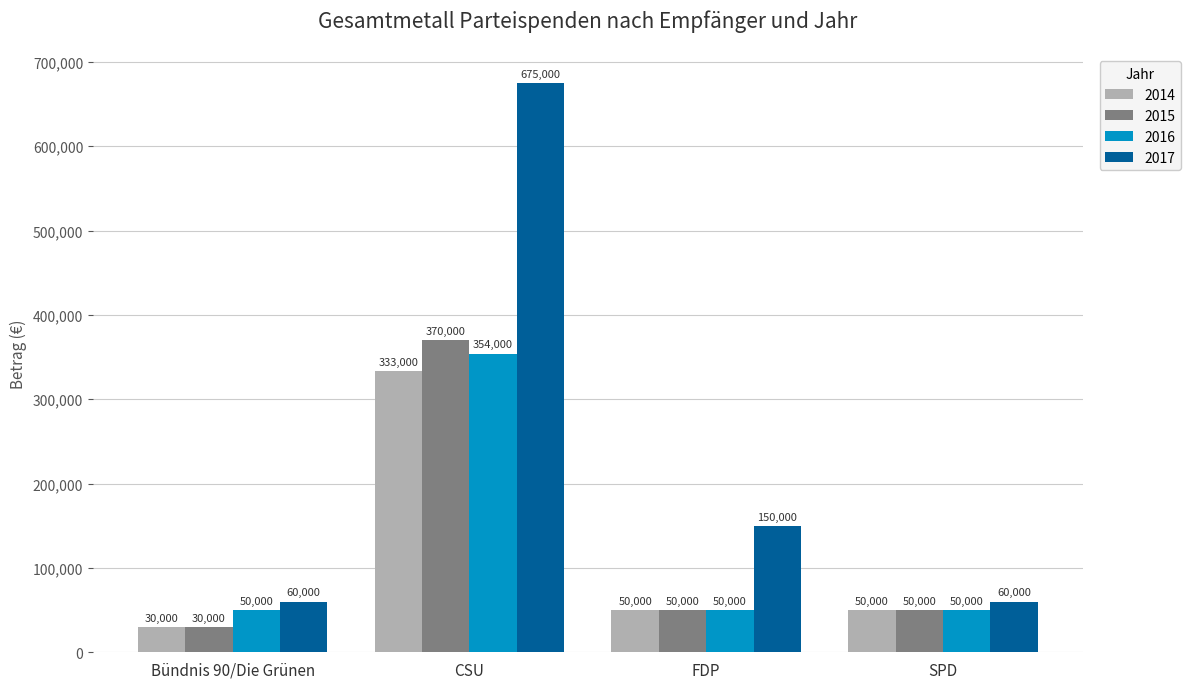

How many groups of bars are there?

4